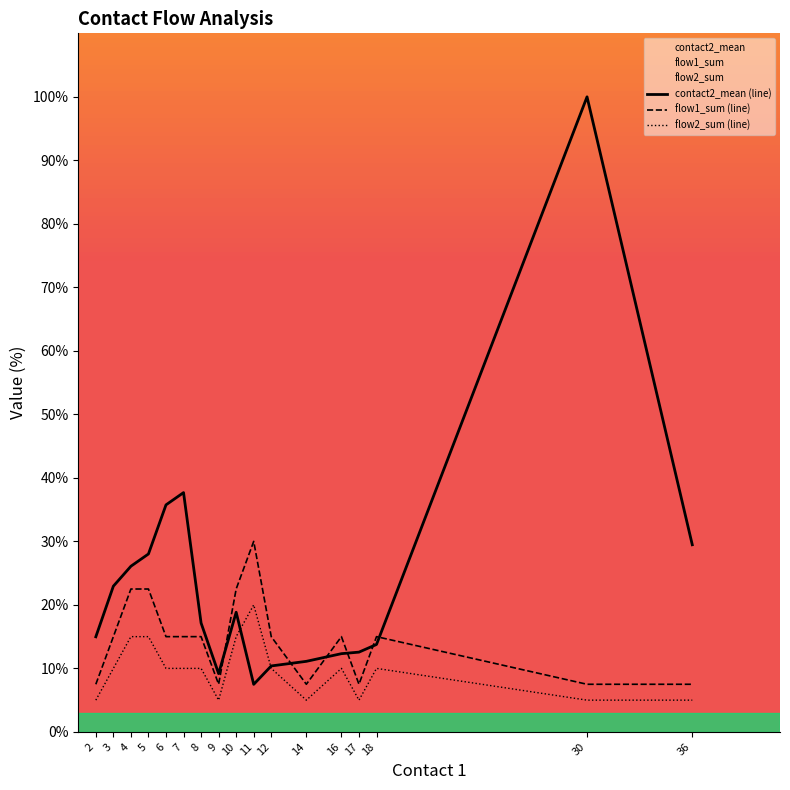

How many data points in flow2_sum (line) are less than 10?

6